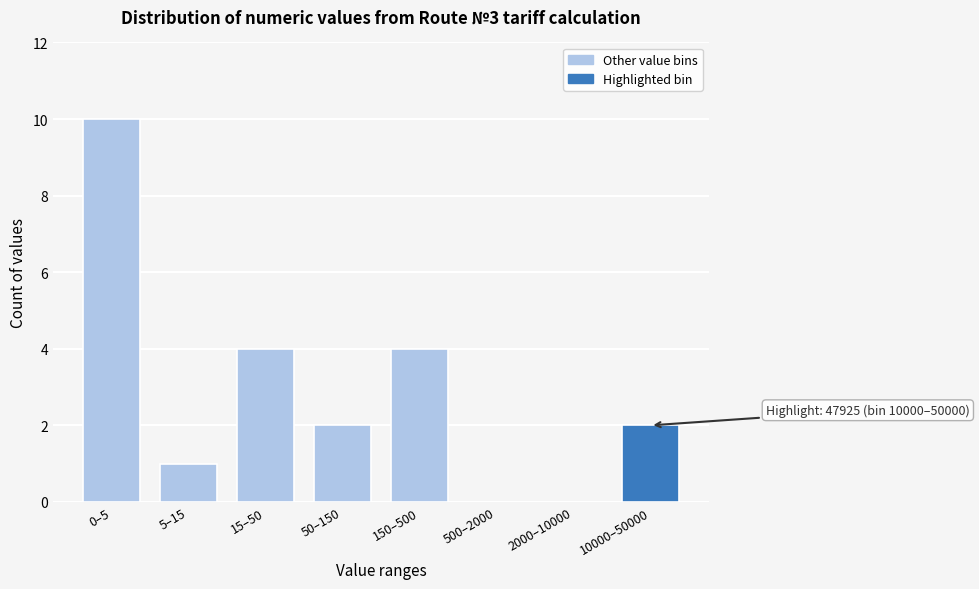

Reading right to left, list all the values displayed in this chart.

10000–50000=2	2000–10000=0	500–2000=0	150–500=4	50–150=2	15–50=4	5–15=1	0–5=10